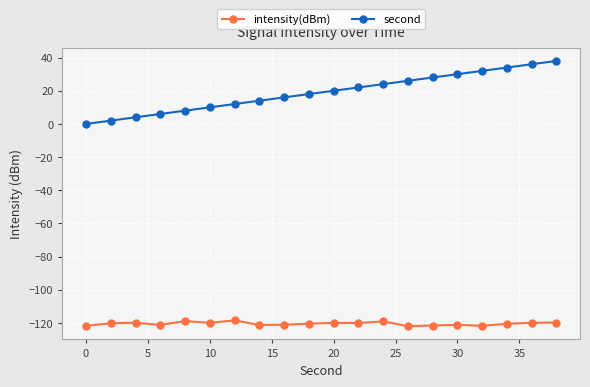

True or false: intensity(dBm) has more than 2 points higher than both neighbors.

True